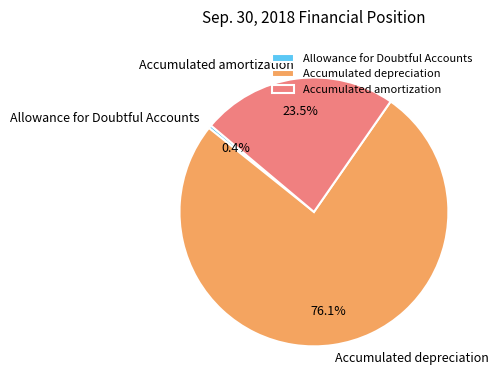

What is the total percentage of Accumulated depreciation and Allowance for Doubtful Accounts?

76.5%